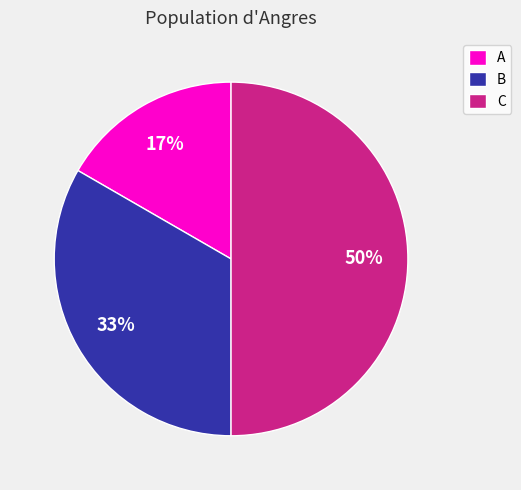

Rank the categories by value from highest to lowest.

C, B, A